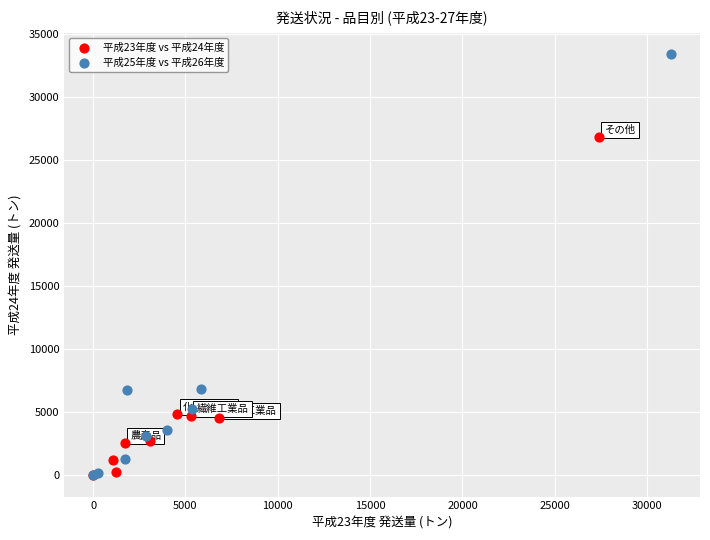

What are all the series names shown in the legend?

平成23年度 vs 平成24年度, 平成25年度 vs 平成26年度